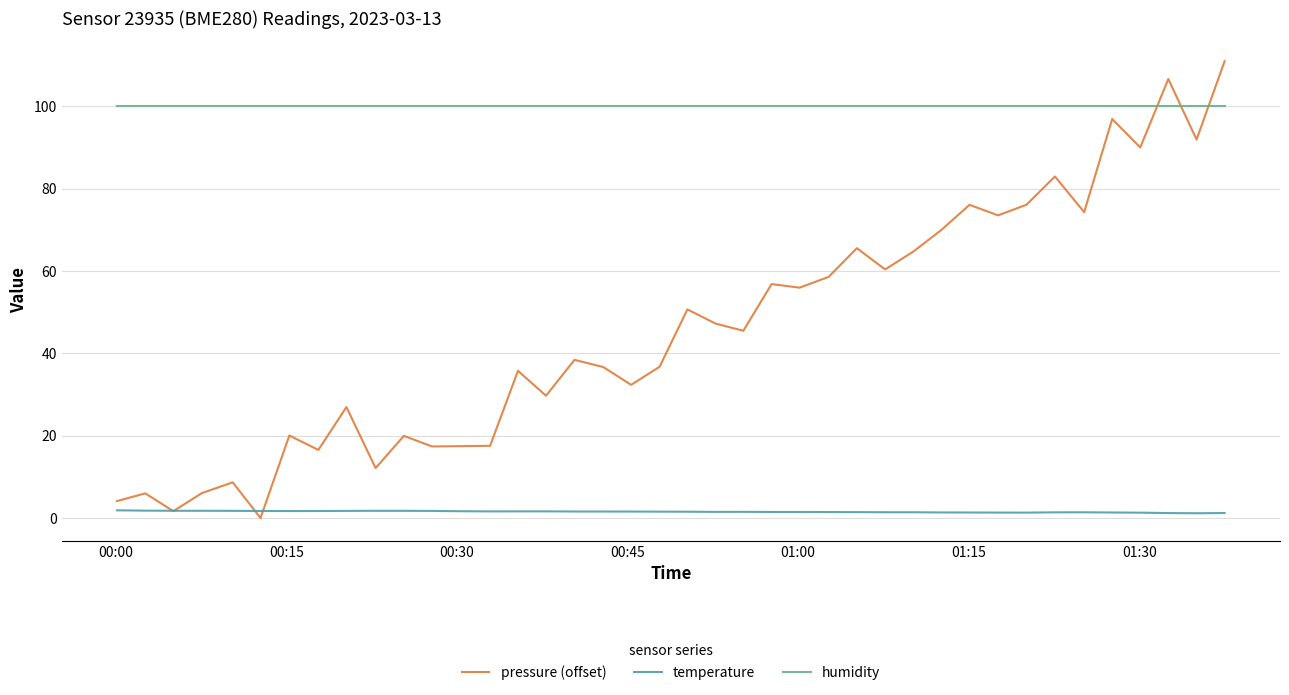

What is the greatest value displayed?

110.9